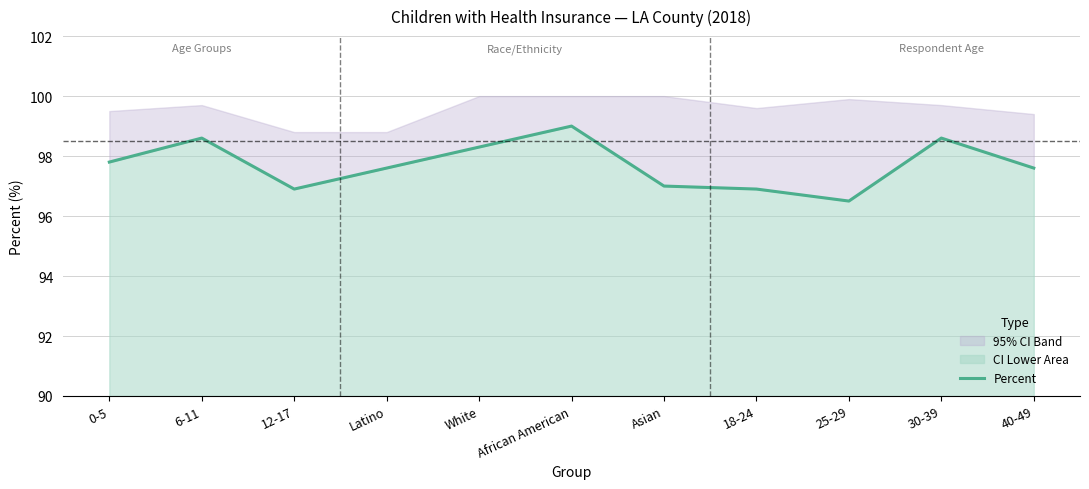

Approximately how many times larger is the value at 12-17 compared to White?

1.0